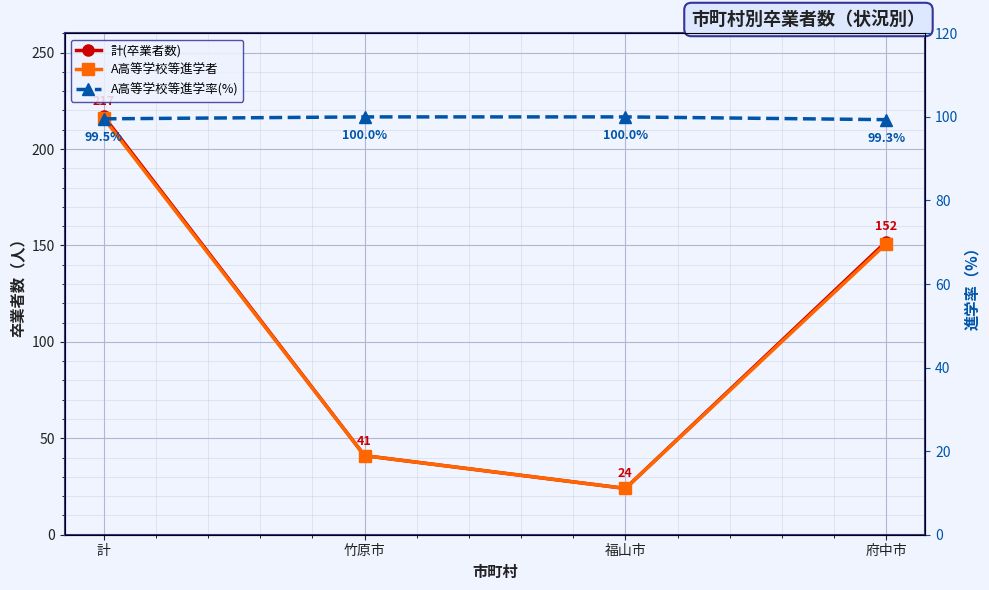

Between which two adjacent categories do A高等学校等進学者 and A高等学校等進学率(%) first intersect?

計 and 竹原市